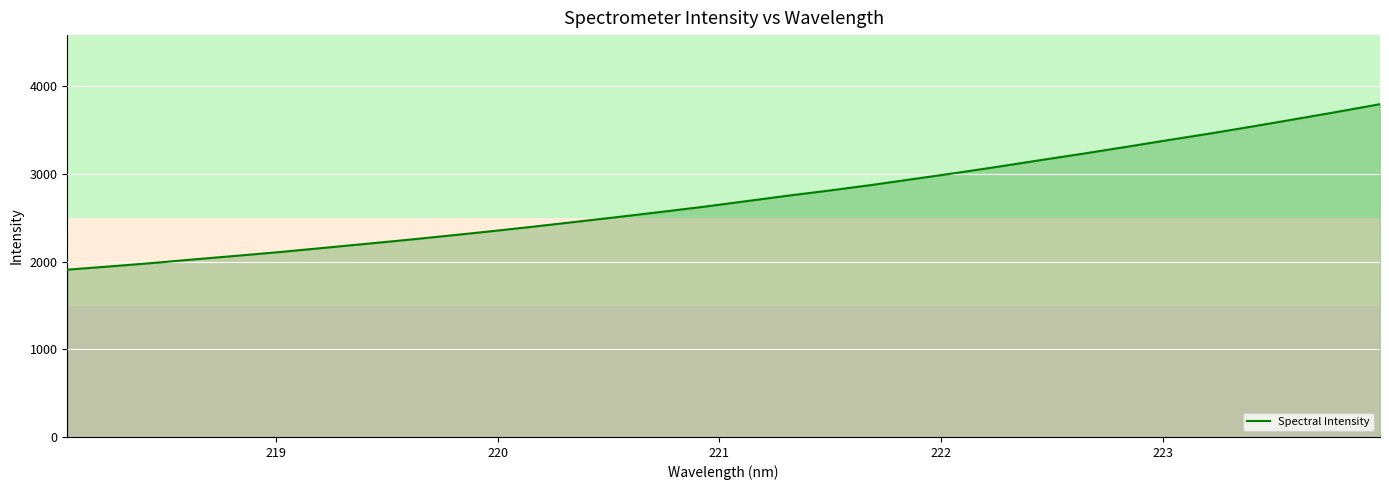

What is the smallest value displayed?

1909.0